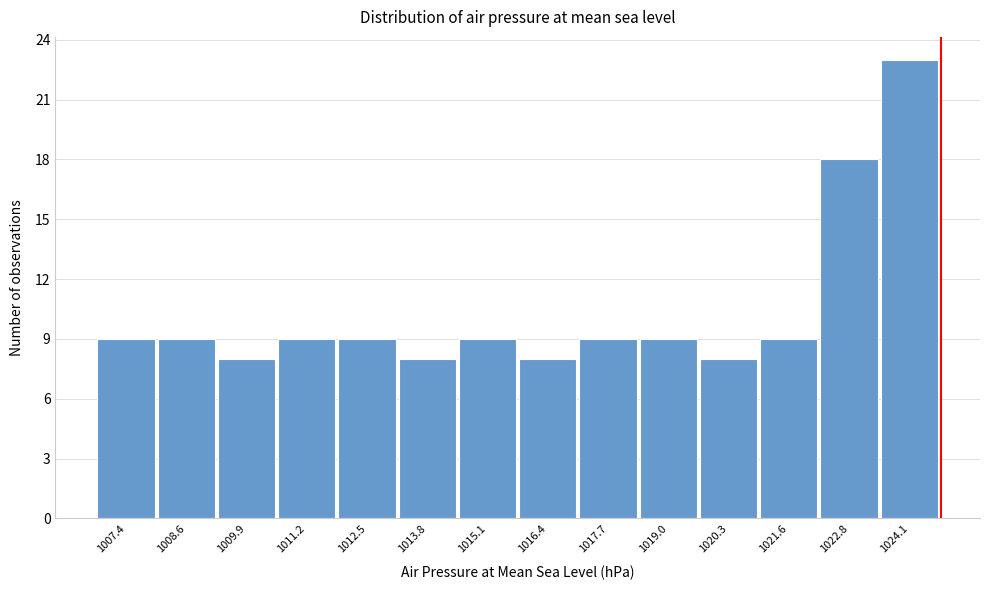

Reading right to left, what are all the values shown in this chart?

23	18	9	8	9	9	8	9	8	9	9	8	9	9